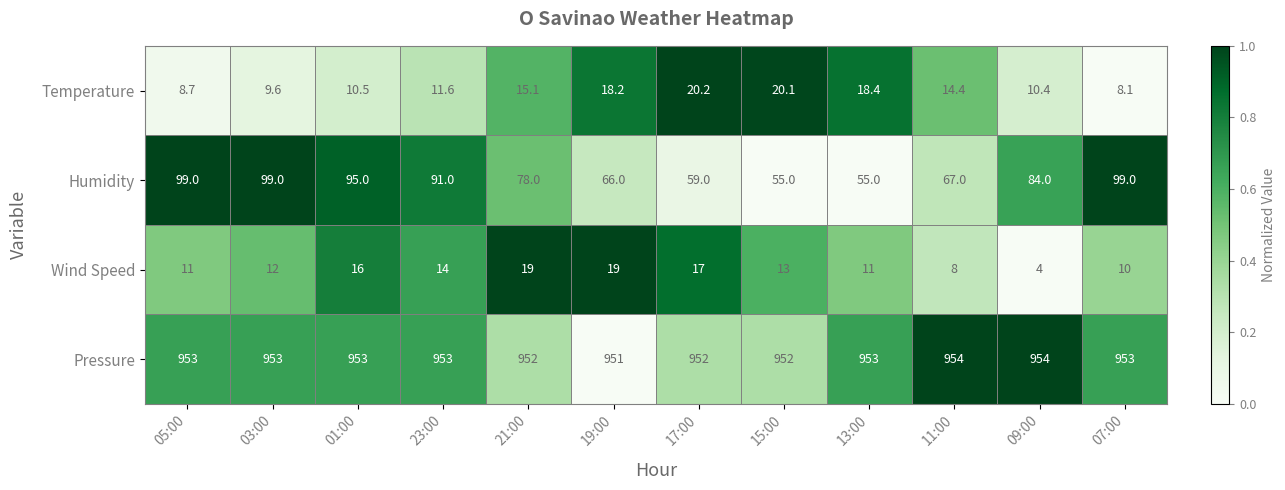

What is the difference between the Humidity values at 17:00 and 15:00?

4.0